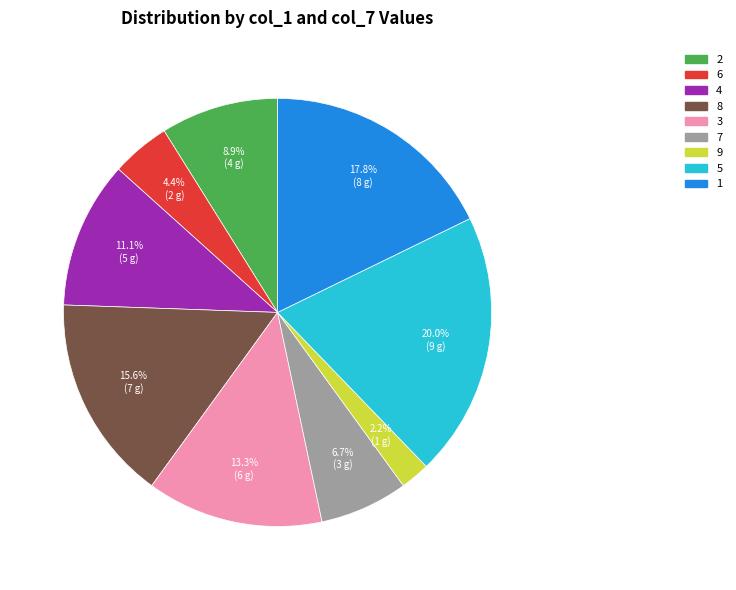

Does 9 account for over 50% of the chart?

No